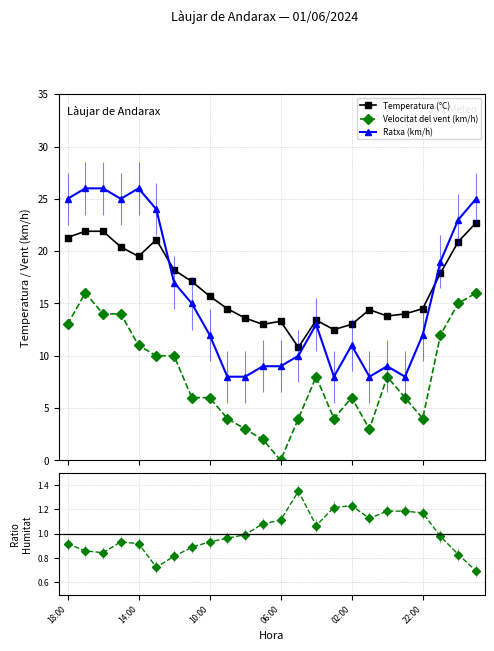

Which series ends up on top after the final intersection of Temperatura (°C) and Ratxa (km/h)?

Ratxa (km/h)